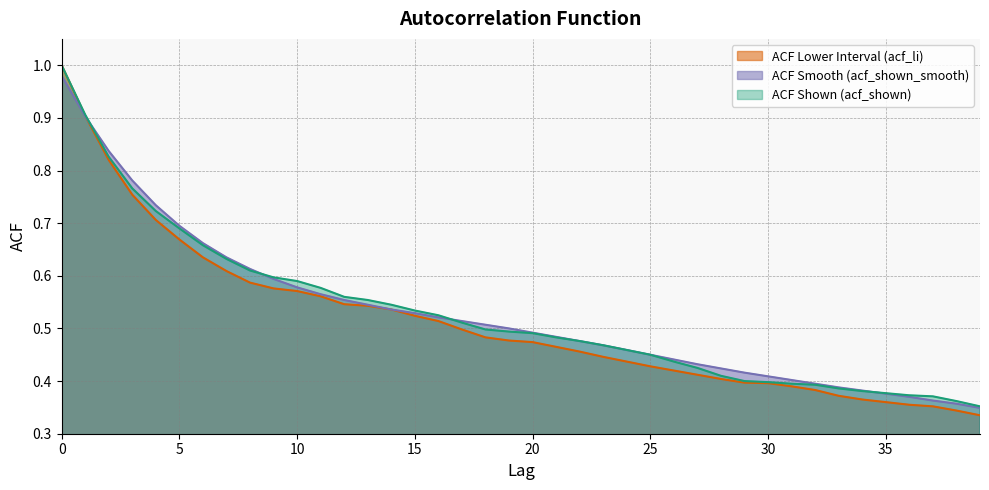

Is the value of acf_shown_smooth at 18 greater than the value of acf_li at 29?

Yes